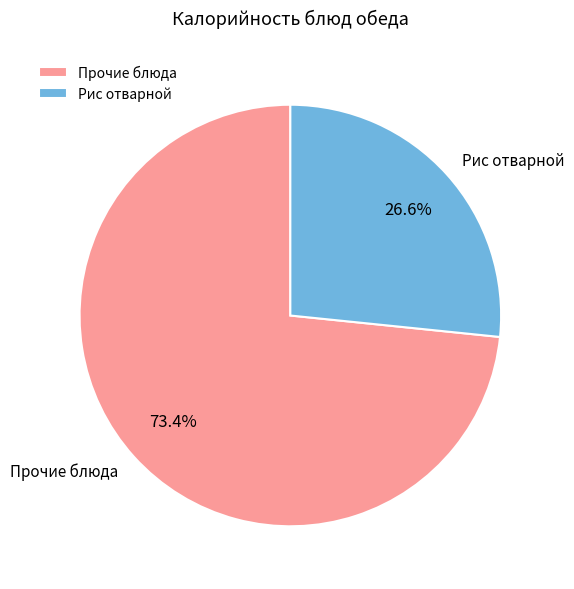

To the nearest percent, what is the average slice percentage?

50%